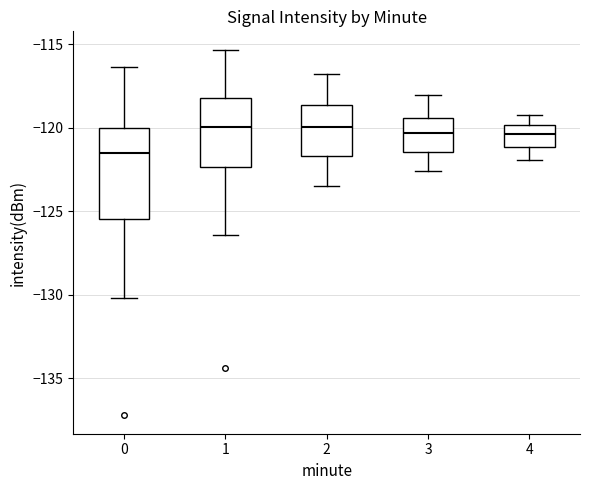

Reading left to right, read every box against the y-axis: the position of its median line, the range the box covers, and the ends of its whiskers. The values are not printed on the chart, so give them approximately, as read against the axis.

0: median -121.5, box -125.5 to -120.0, whiskers -130.0 to -116.5
1: median -120.0, box -122.5 to -118.0, whiskers -126.5 to -115.5
2: median -120.0, box -121.5 to -118.5, whiskers -123.5 to -117.0
3: median -120.5, box -121.5 to -119.5, whiskers -122.5 to -118.0
4: median -120.5, box -121.0 to -120.0, whiskers -122.0 to -119.0